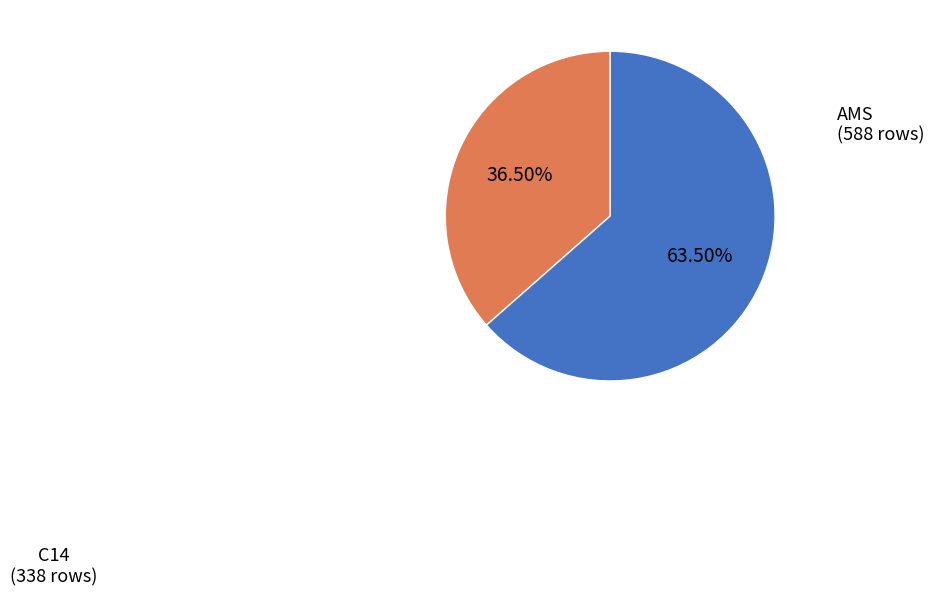

Between C14 and AMS, which is larger?

AMS